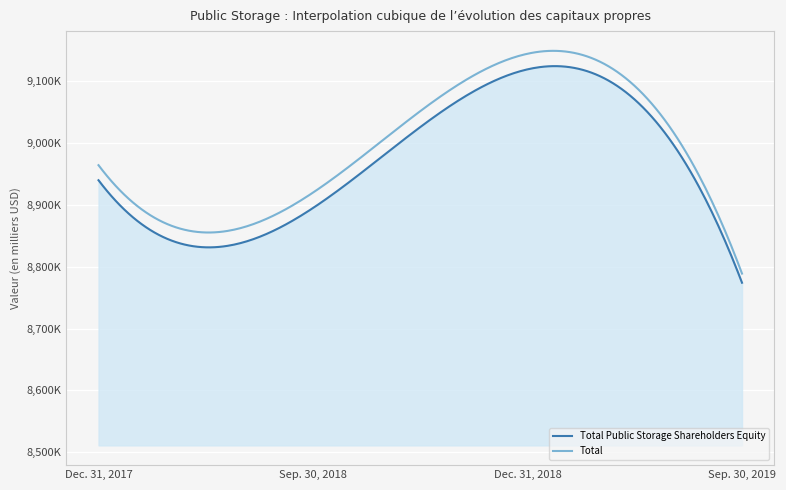

What is the difference between the maximum and minimum values in the Total Public Storage Shareholders Equity series?

345343